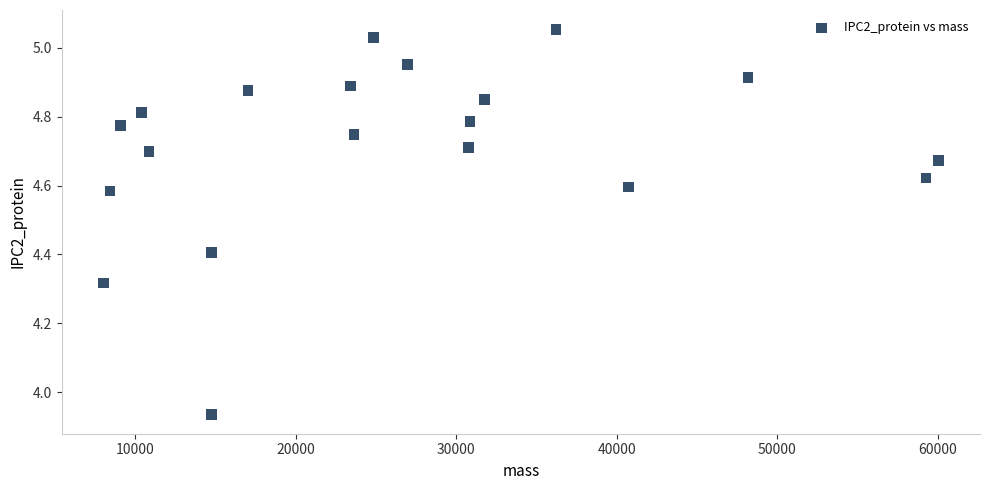

What is the range of X values (max minus min)?

52023.1